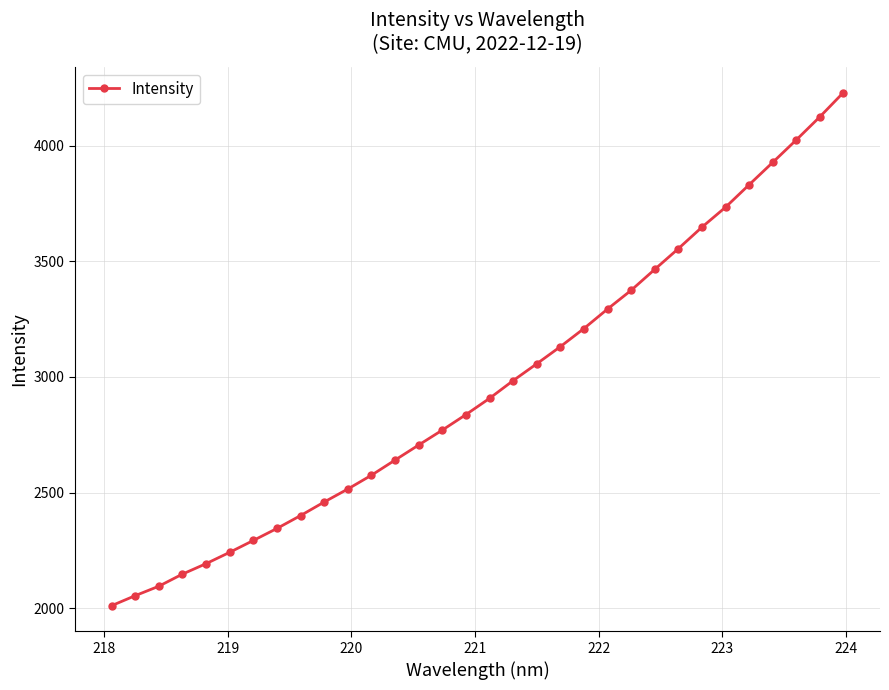

How many distinct data groups are displayed?

1